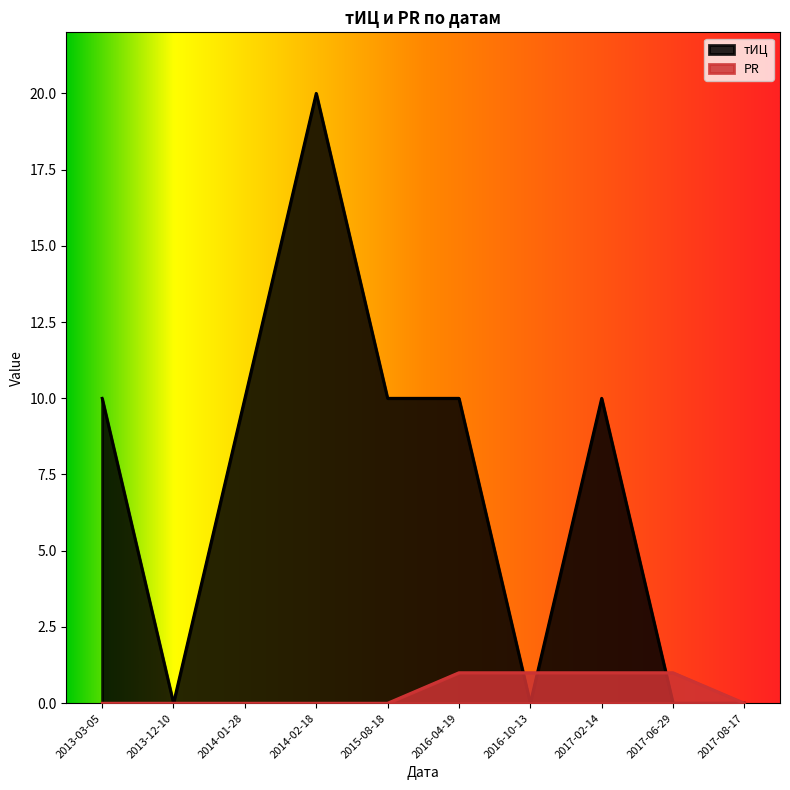

What is the label of the 6th point from the right?

2015-08-18